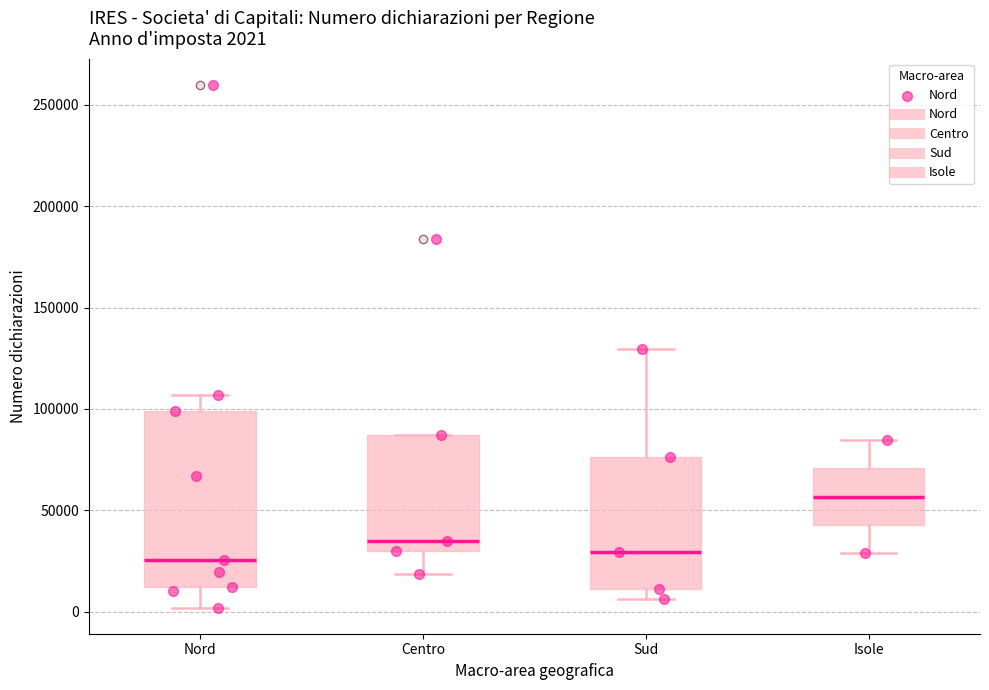

Which box's median line is the highest?

Isole